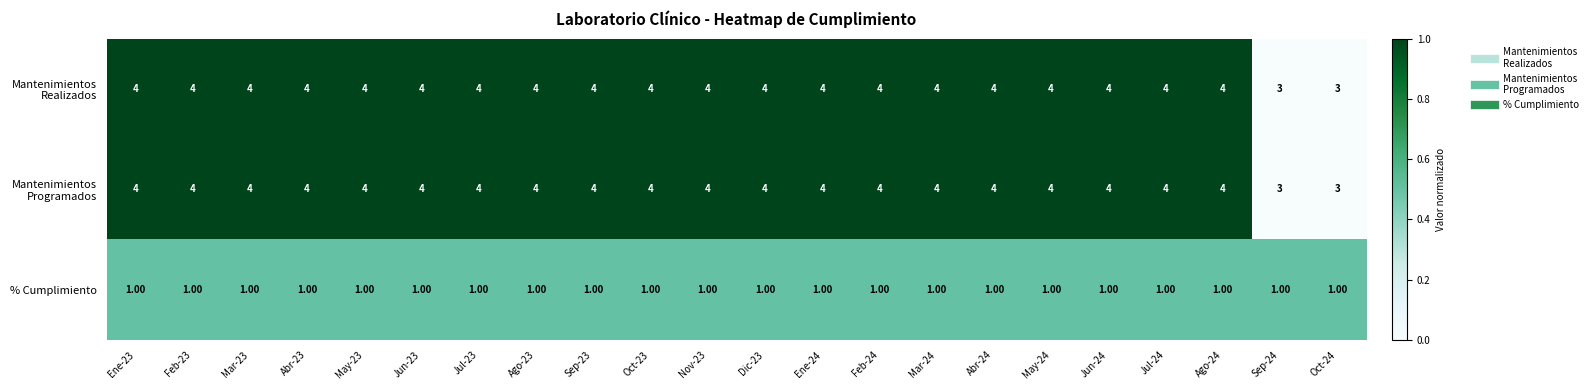

What is the total value across all series at Oct-23?

9